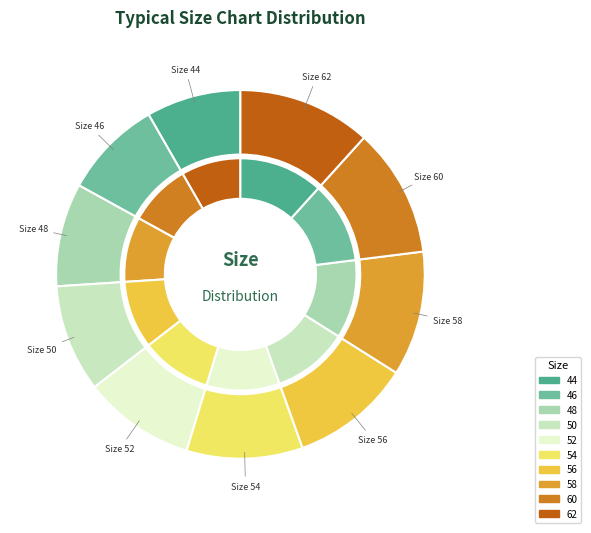

Does 46 represent more than half of the total?

No